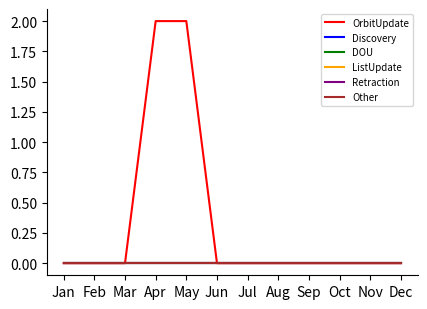

Which series has the largest range (max minus min)?

OrbitUpdate